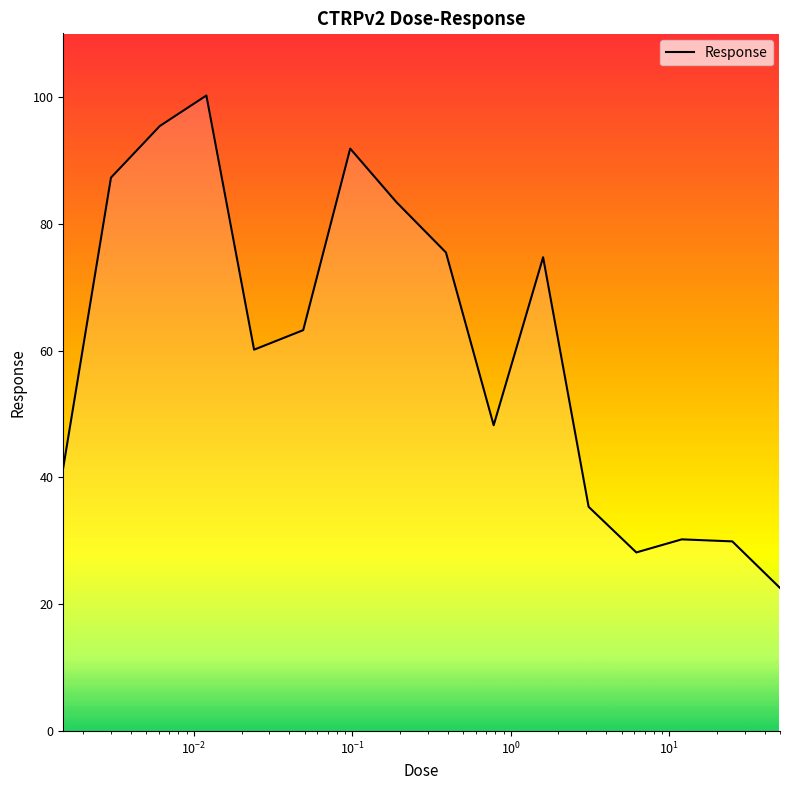

Does the chart display data point markers on the line(s)?

No